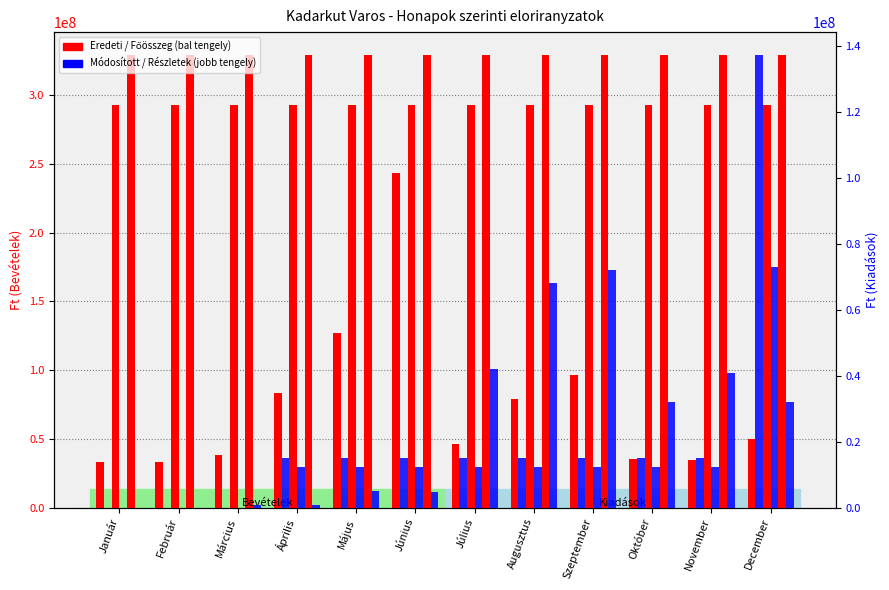

What is the sum of the Felhalmozási kiadások values at Január and December?

32047598